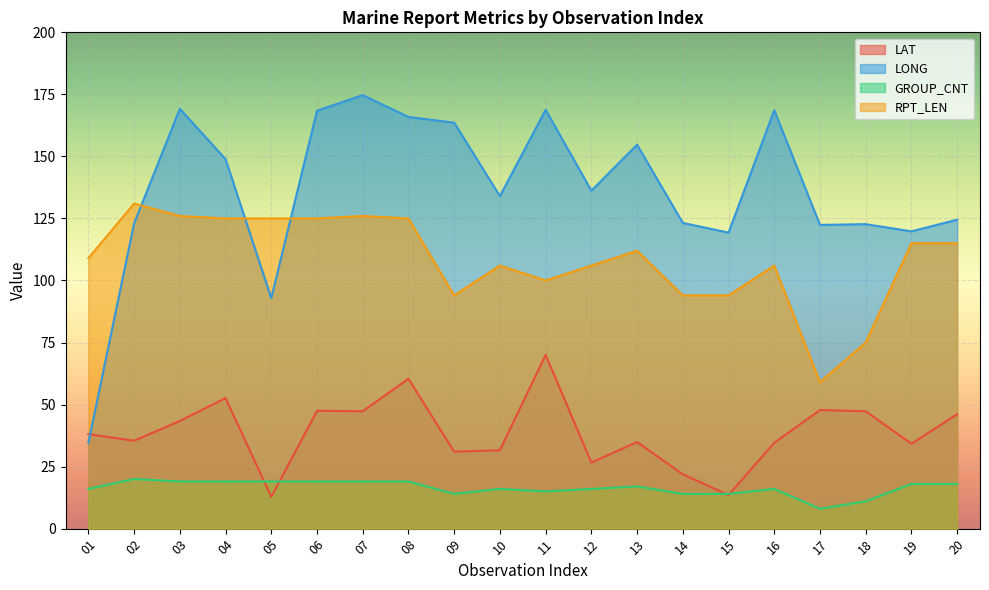

What is the maximum value shown in the chart?

174.7